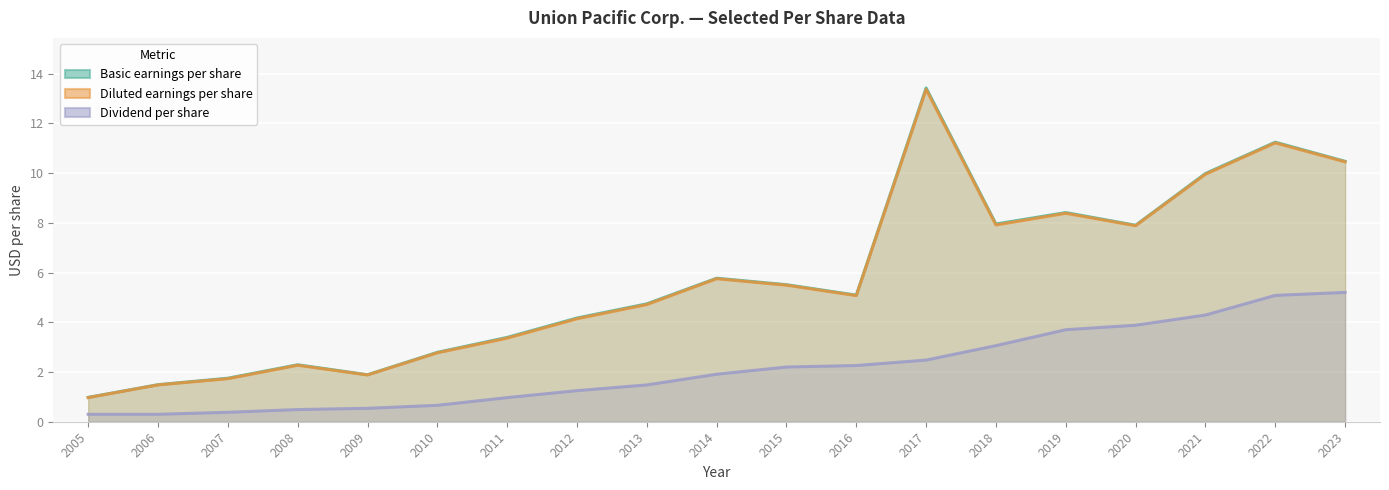

The value of Dividend per share at 2014 is 2.9. True or false?

False